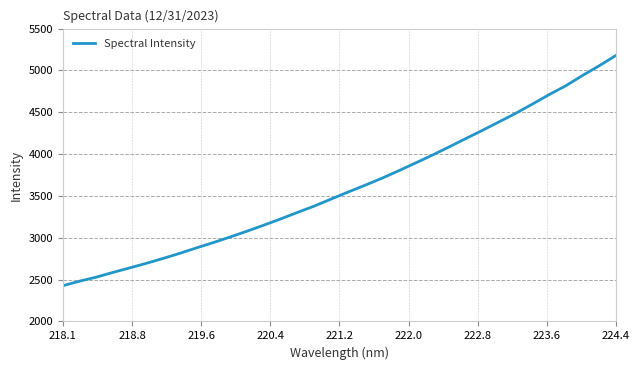

What is the difference between the maximum and minimum values?

2751.9